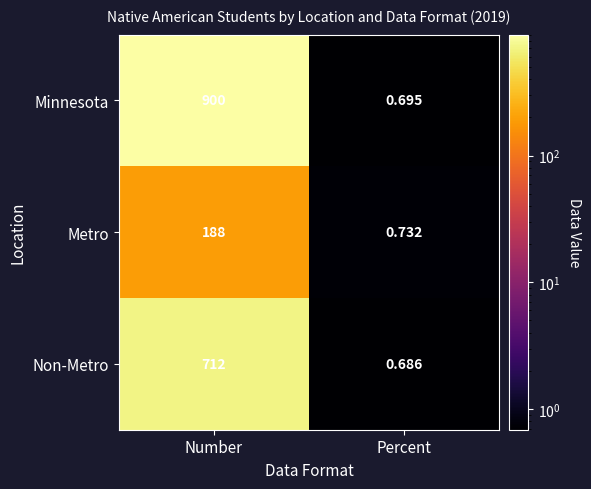

Between Number and Percent, which series saw the biggest shift?

Minnesota